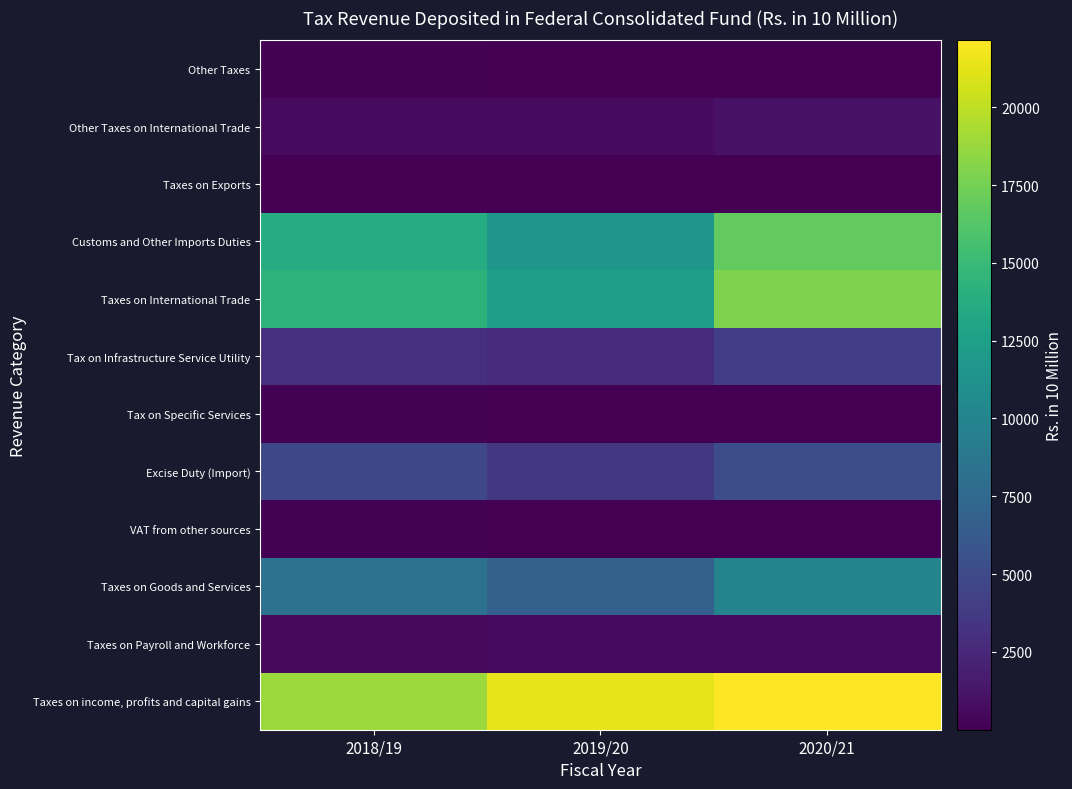

What is the maximum value shown in the chart?

22148.4